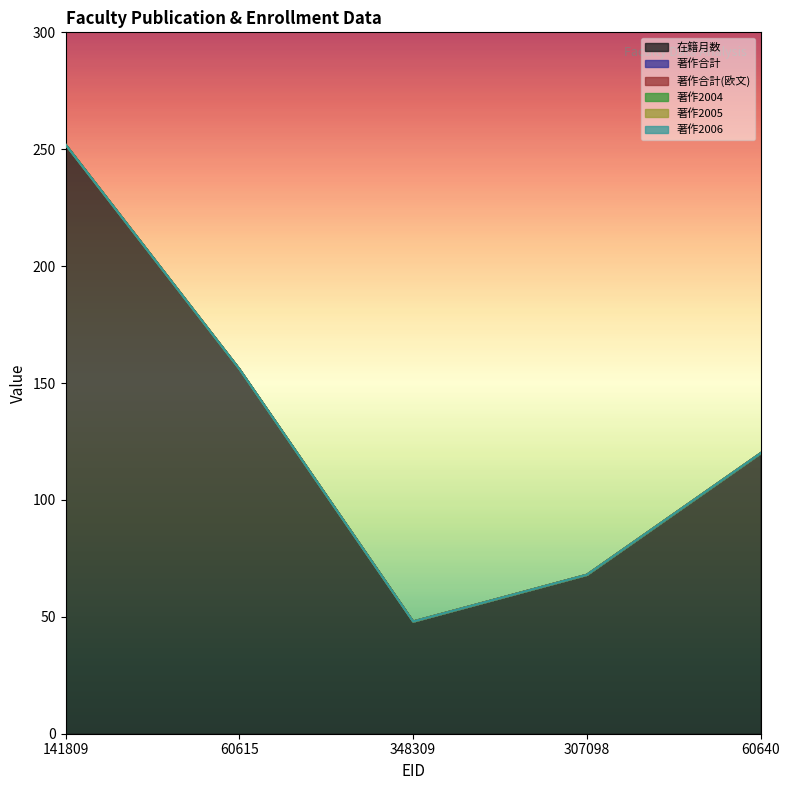

What is the label of the 2nd point from the right?

307098